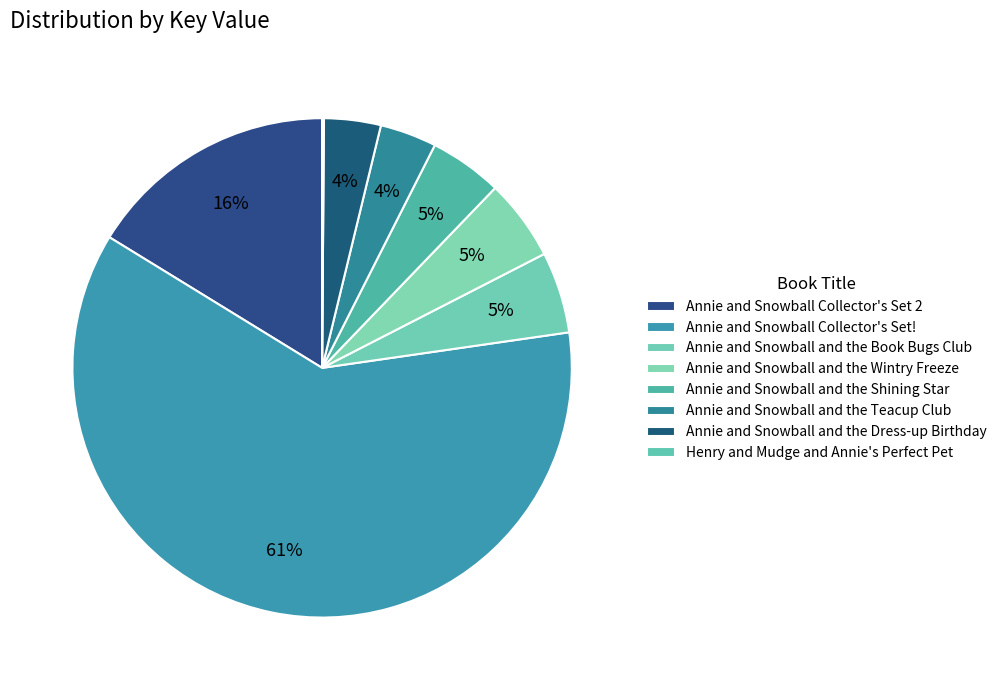

Which has a higher value, Annie and Snowball and the Book Bugs Club or Henry and Mudge and Annie's Perfect Pet?

Annie and Snowball and the Book Bugs Club